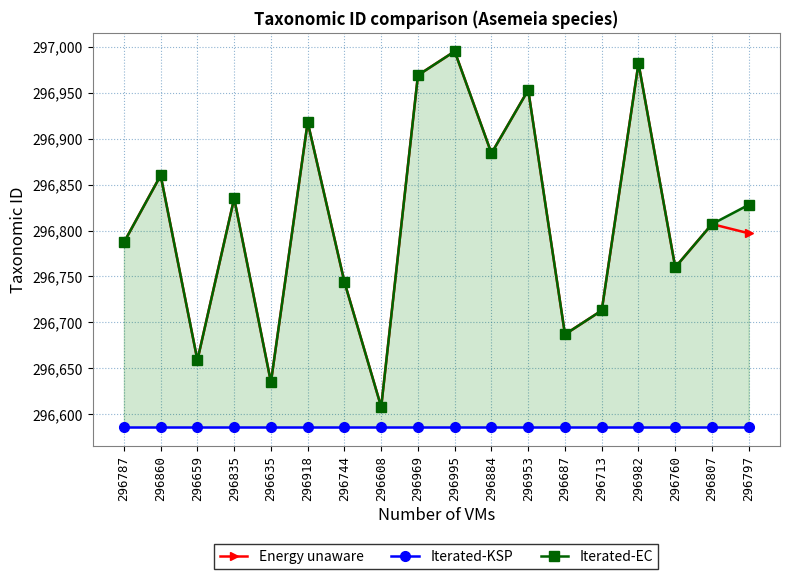

True or false: Energy unaware and Iterated-EC cross at least once.

False